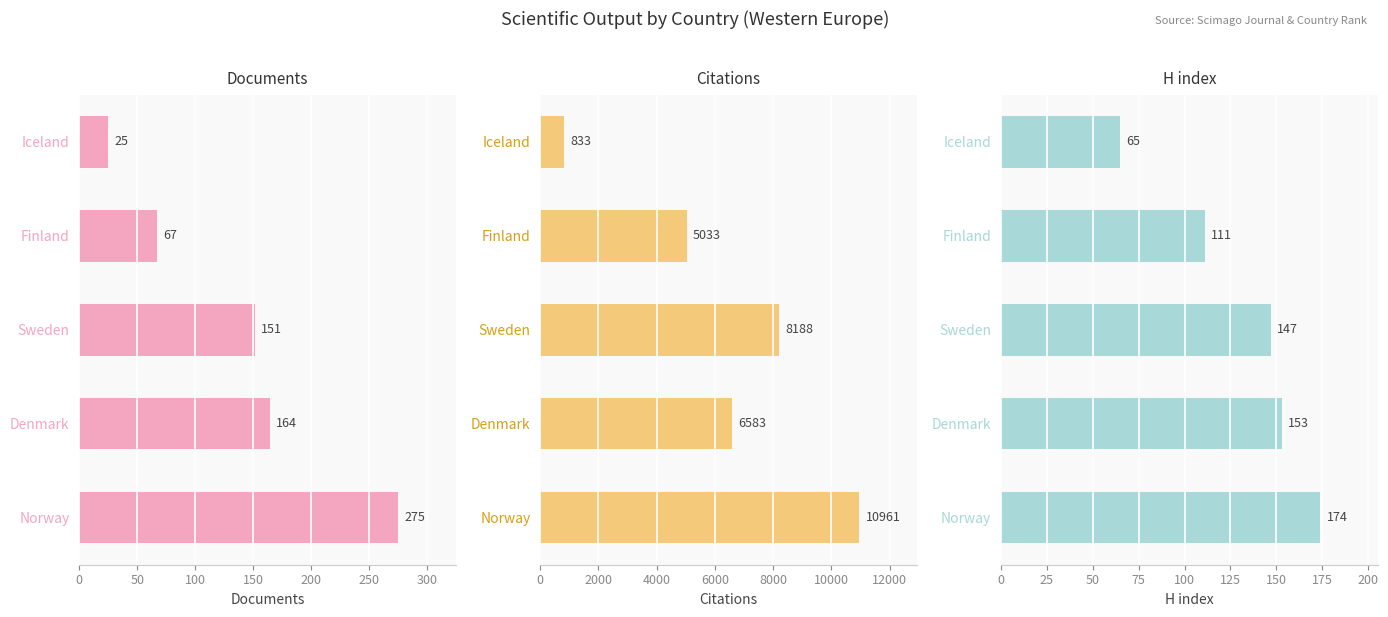

What is the sum of all H index values?

650